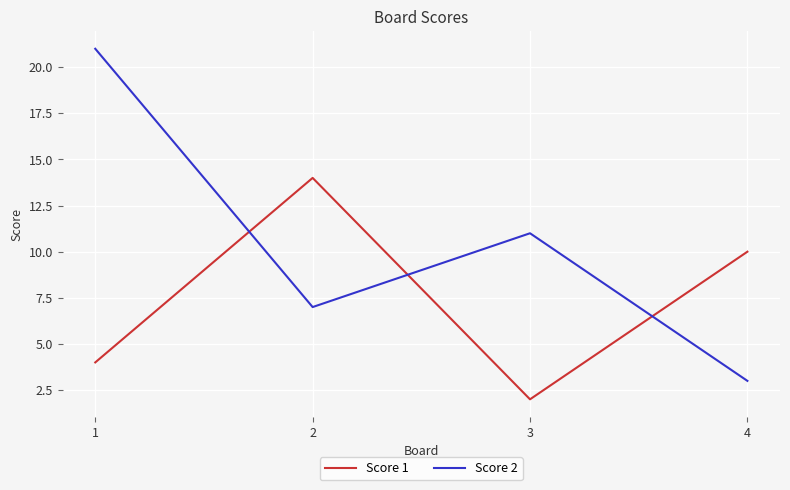

Which category has the highest value in the Score 1 series?

2